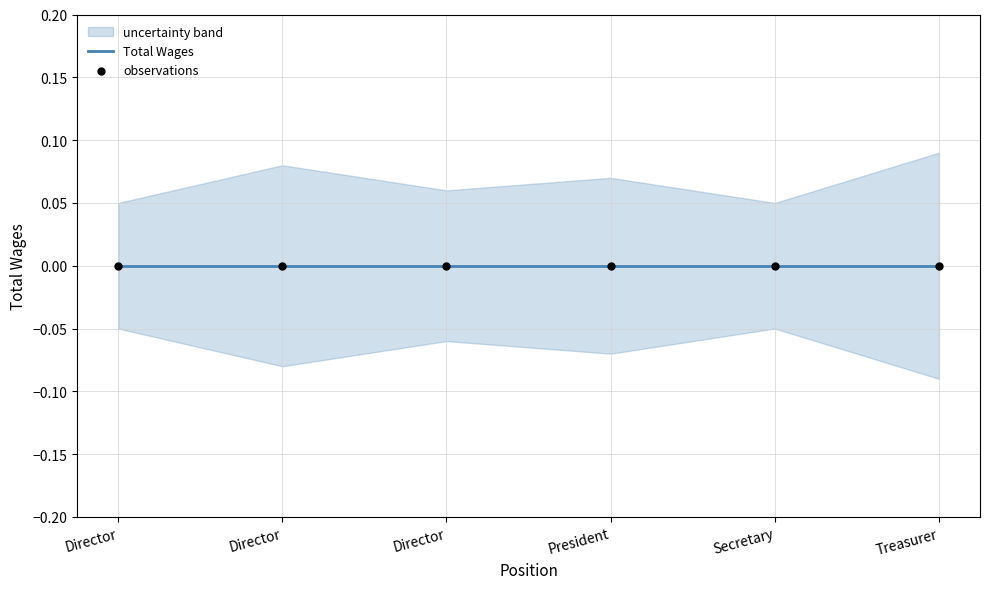

Which series reaches the minimum Y coordinate?

lower